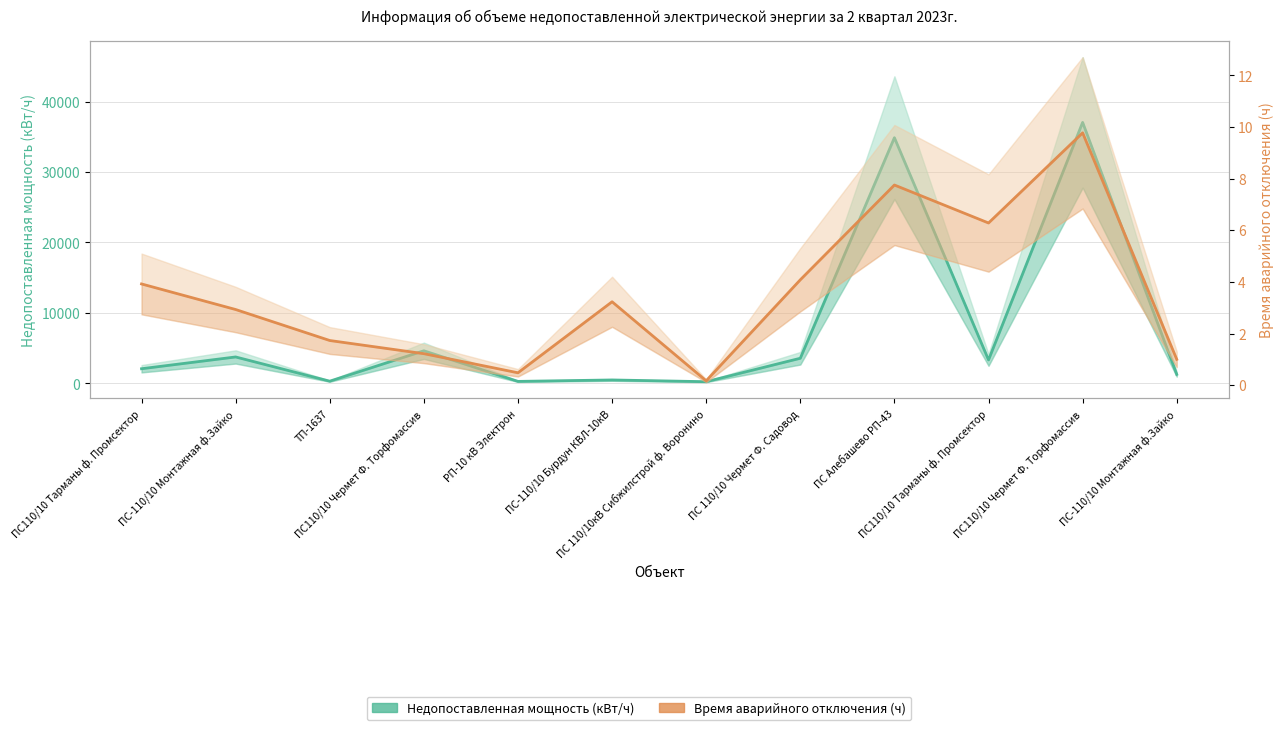

What is the value of the Недопоставленная мощность (кВт/ч) point at the 6th from the left?

484.5